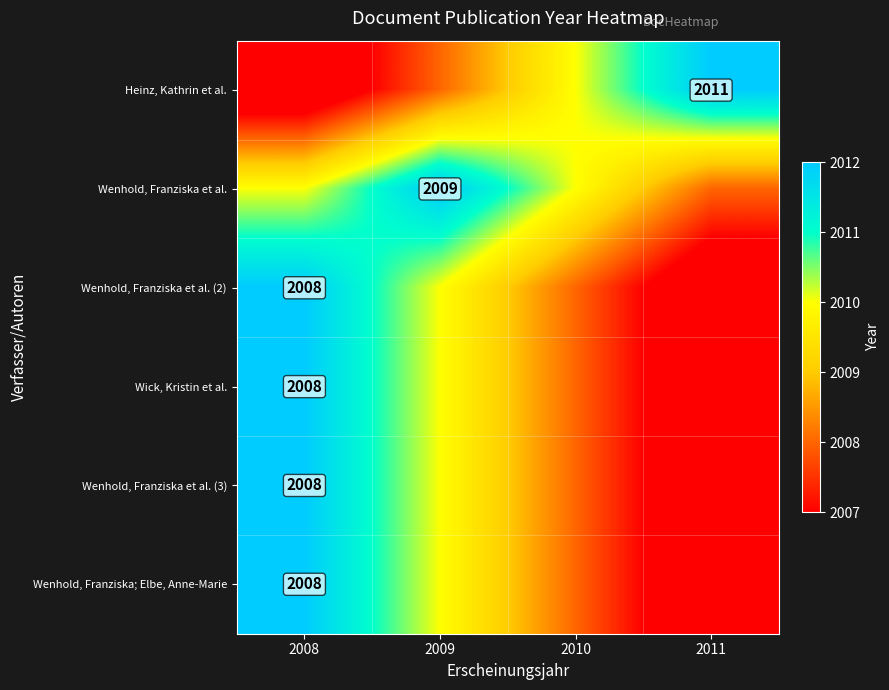

The value of Wenhold, Franziska et al. (3) at 2008 is 2008. True or false?

True